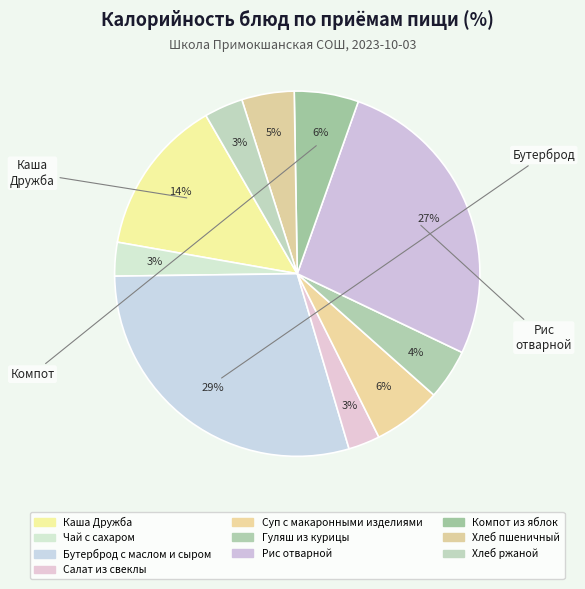

Is there any slice that represents more than half of the pie?

No